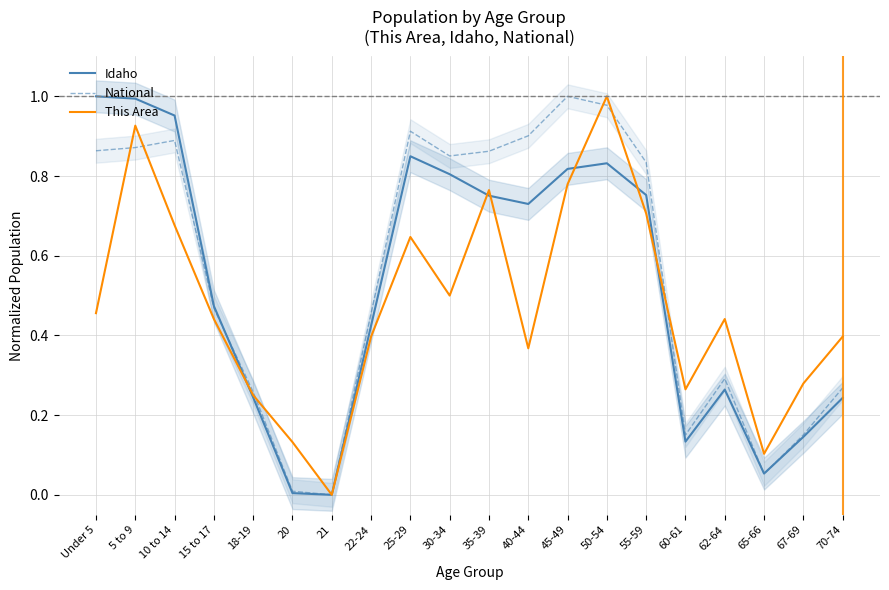

Read the This Area value at 15 to 17.

0.4